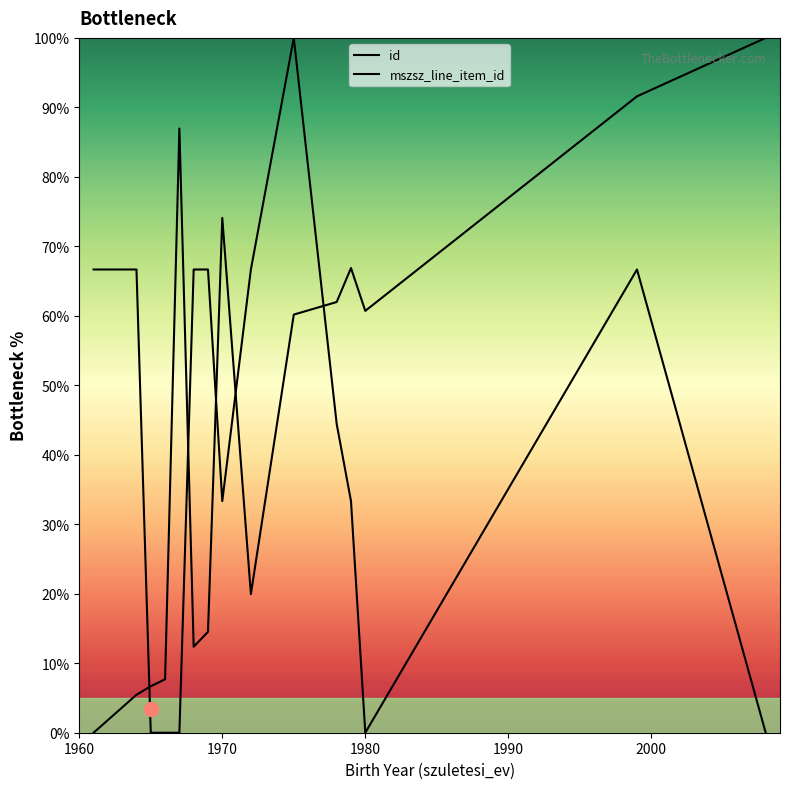

True or false: id has a value of 20.9 at 10.

False